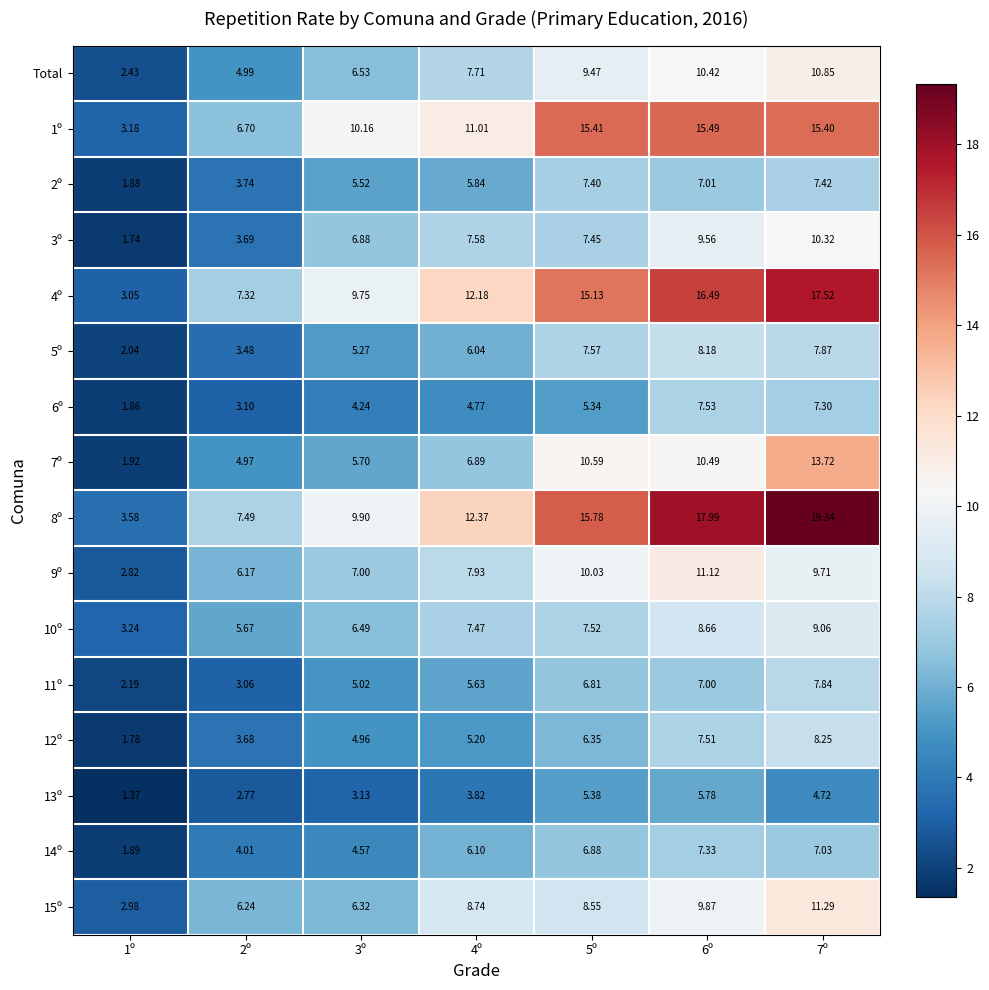

How many data points in 11º are above 5?

5